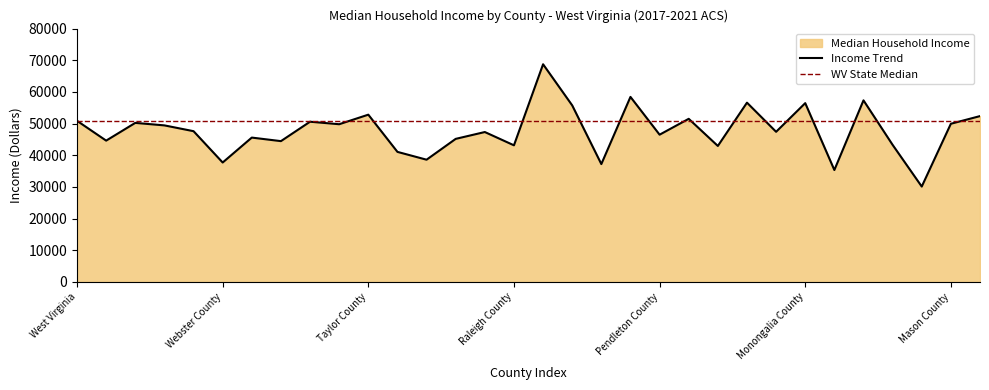

What is the sum of the values at Mineral County and Preston County?

113100